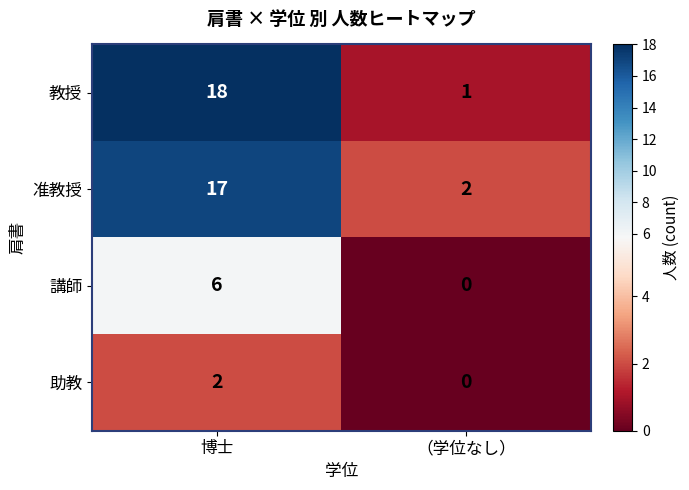

At which category is the sum across all series the highest?

博士